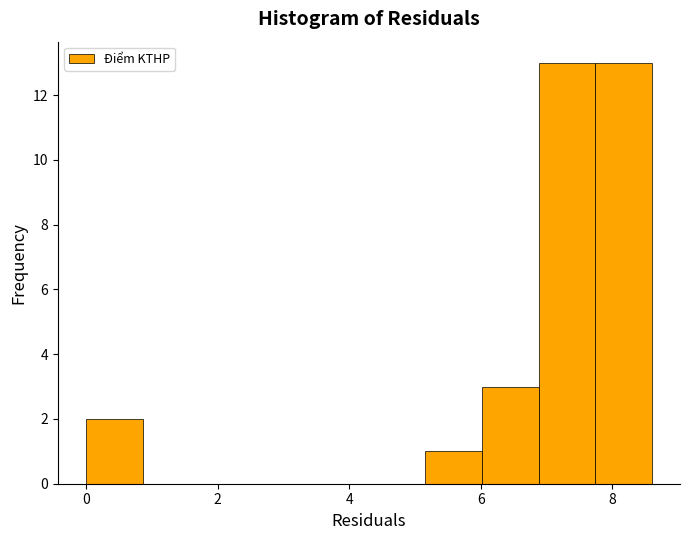

How tall is the bar that spans 7.74 to 8.60 on the x-axis? Neither the bar edges nor the heights are printed on the chart, so give them approximately, as read against the axes.

13